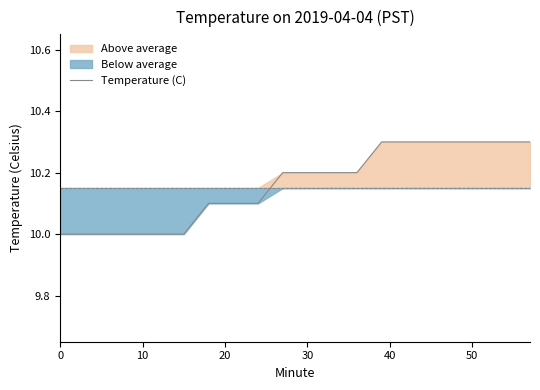

True or false: Temperature (C) has a value of 18.2 at 30.

False